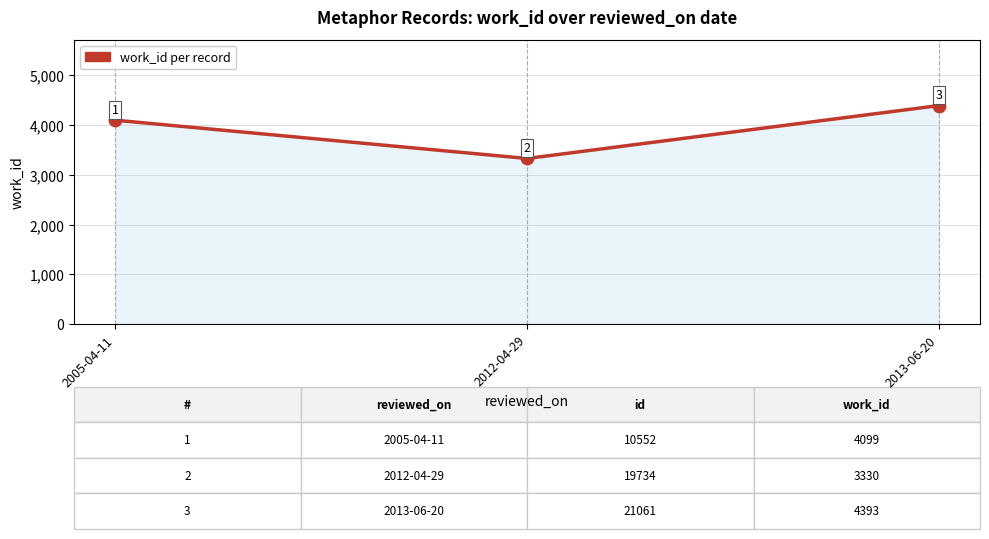

What is the change in value from 2005-04-11 to 2013-06-20?

+294